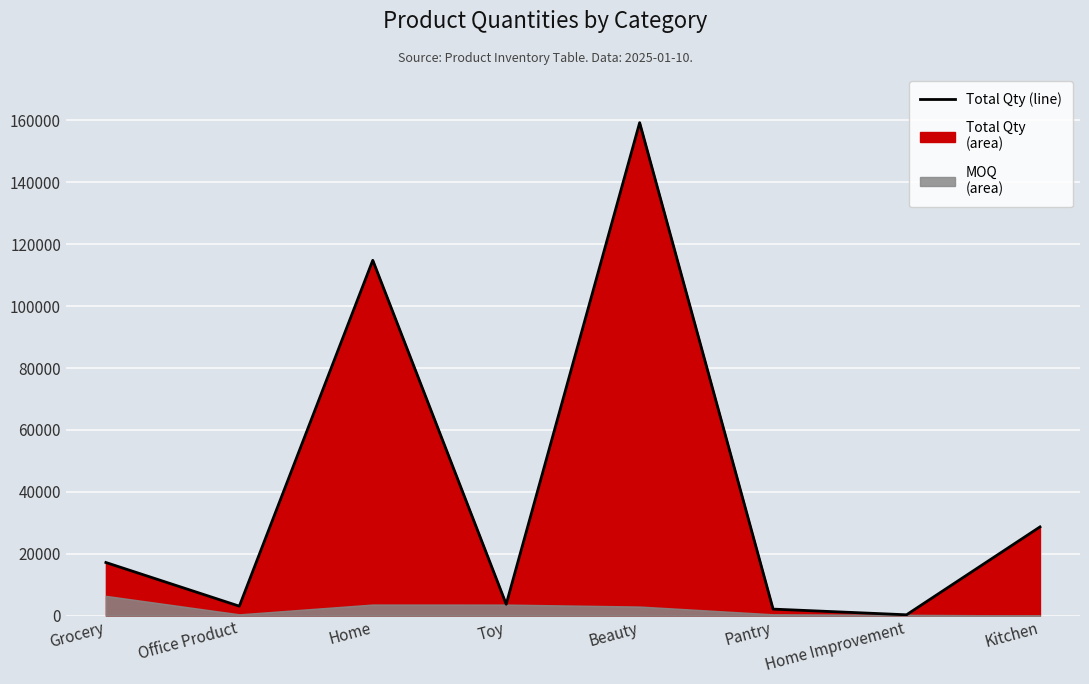

Reading right to left, list all the values displayed in this chart.

28666	276	2112	159272	3692	114813	3061	17170